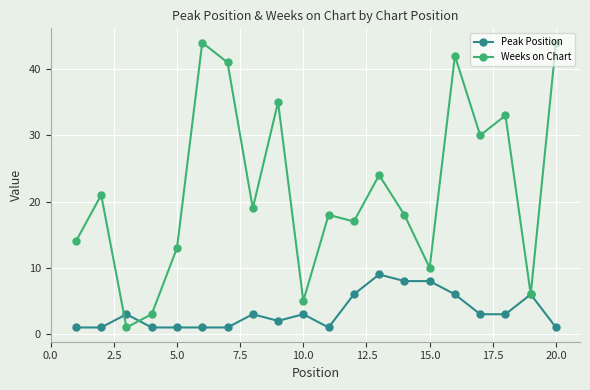

Reading left to right, extract all data points from this chart.

Peak Position: 1	1	3	1	1	1	1	3	2	3	1	6	9	8	8	6	3	3	6	1
Weeks on Chart: 14	21	1	3	13	44	41	19	35	5	18	17	24	18	10	42	30	33	6	44